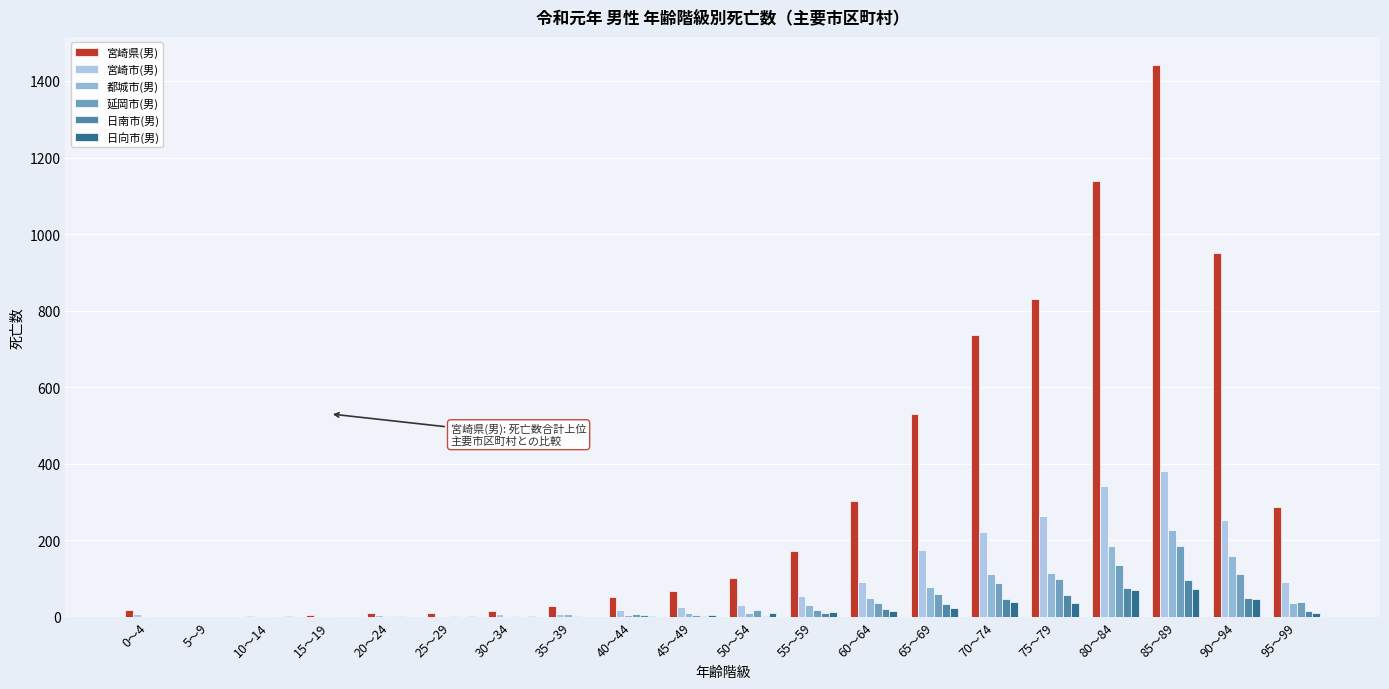

Which category has the lowest value across all series?

5～9